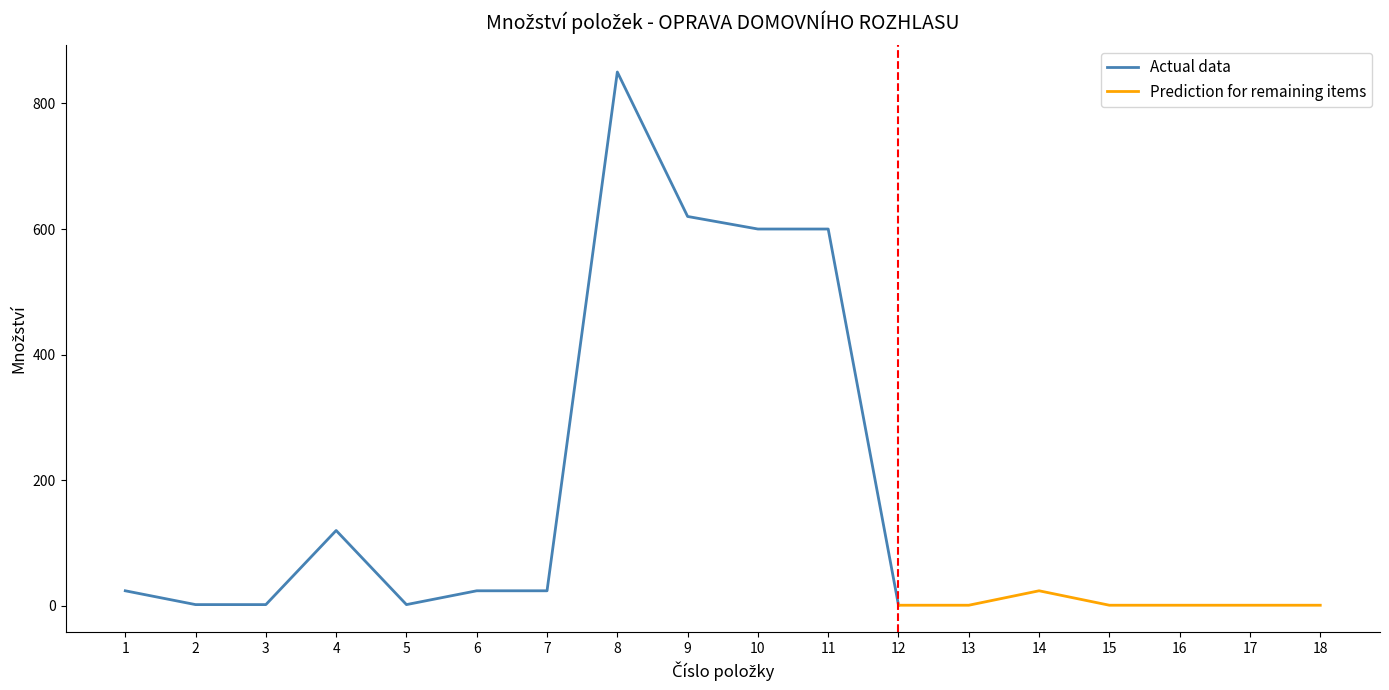

True or false: Prediction and Množství intersect in this chart.

False